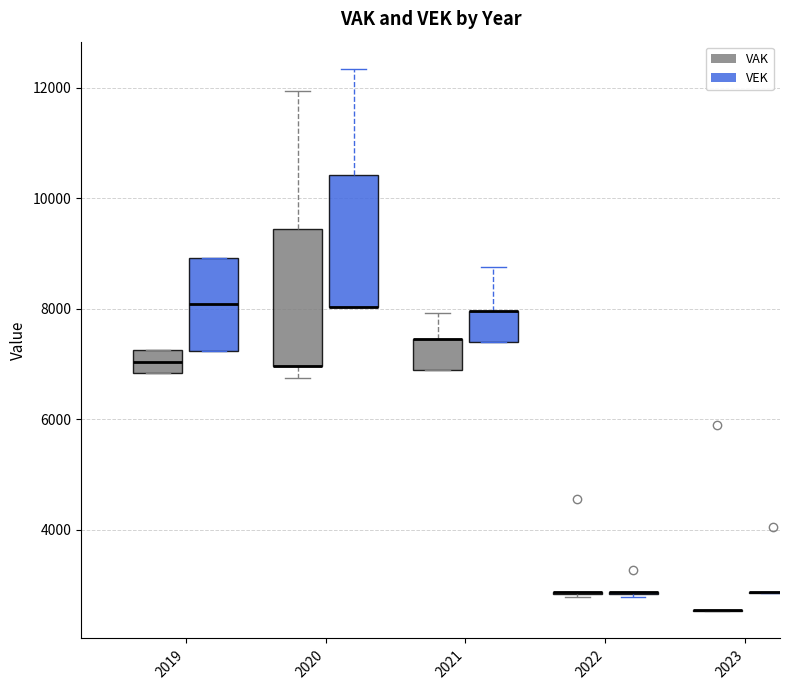

Reading left to right, read every box against the y-axis: the position of its median line, the range the box covers, and the ends of its whiskers. The values are not printed on the chart, so give them approximately, as read against the axis.

2019 (VAK): median 7000, box 6800 to 7200, whiskers 6800 to 7200
2019 (VEK): median 8000, box 7200 to 9000, whiskers 7200 to 9000
2020 (VAK): median 7000 (drawn on the box's lower edge), box 7000 to 9400, whiskers 6800 to 12000
2020 (VEK): median 8000 (drawn on the box's lower edge), box 8000 to 10400, whiskers 8000 to 12400
2021 (VAK): median 7400 (drawn on the box's upper edge), box 6800 to 7400, whiskers 6800 to 8000
2021 (VEK): median 8000 (drawn on the box's upper edge), box 7400 to 8000, whiskers 7400 to 8800
2022 (VAK): box collapsed to a line at 2800, whiskers 2800 to 2800
2022 (VEK): box collapsed to a line at 2800, whiskers 2800 to 2800
2023 (VAK): box collapsed to a line at 2600, whiskers 2600 to 2600
2023 (VEK): box collapsed to a line at 2800, whiskers 2800 to 2800